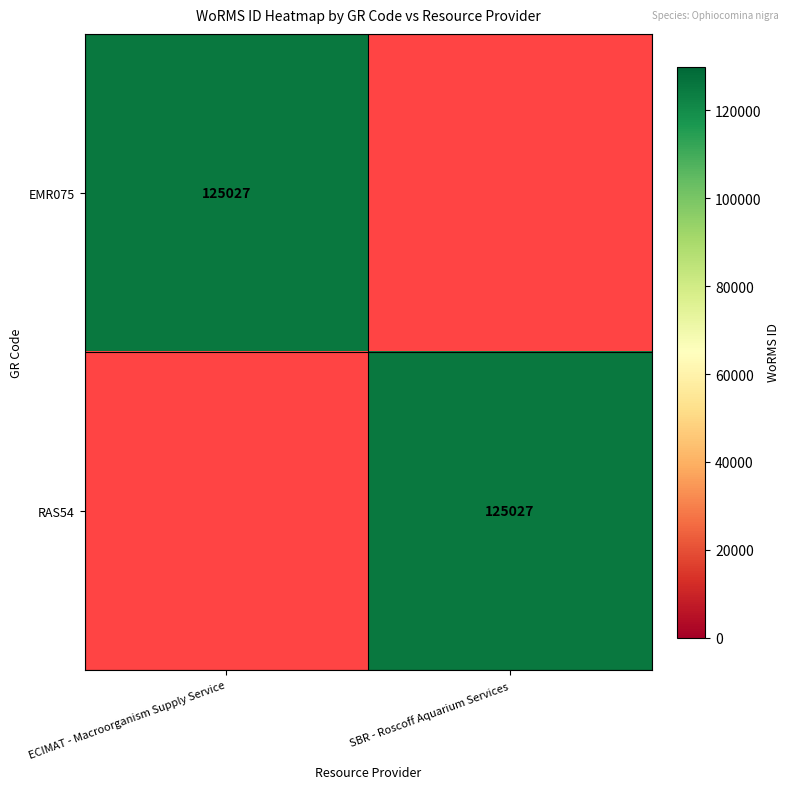

Is it true that EMR075 equals 66902 at ECIMAT - Macroorganism Supply Service?

False